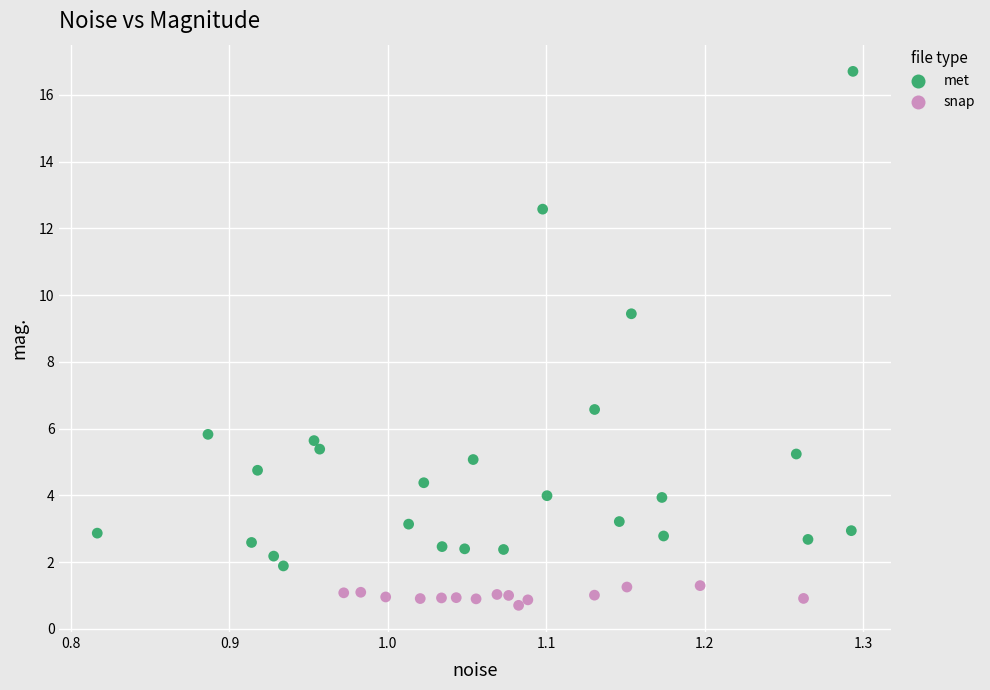

Which series has the widest spread of Y values?

met